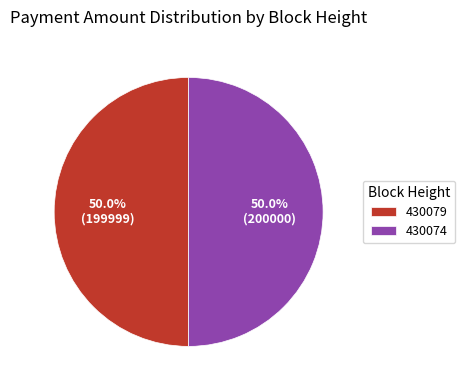

How much of the chart is everything except 430079?

50.0%